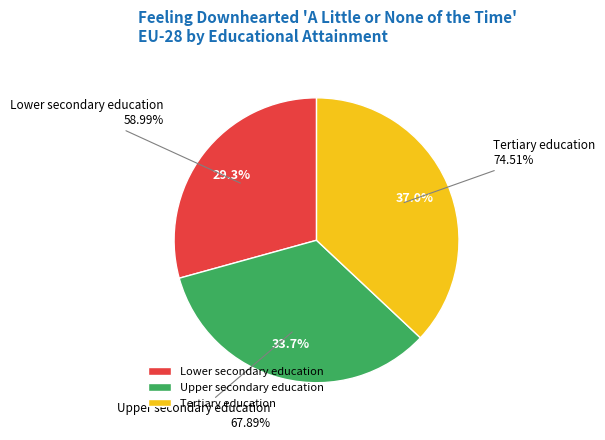

To the nearest percent, what is the difference between the Upper secondary education and Tertiary education slice percentages?

3%